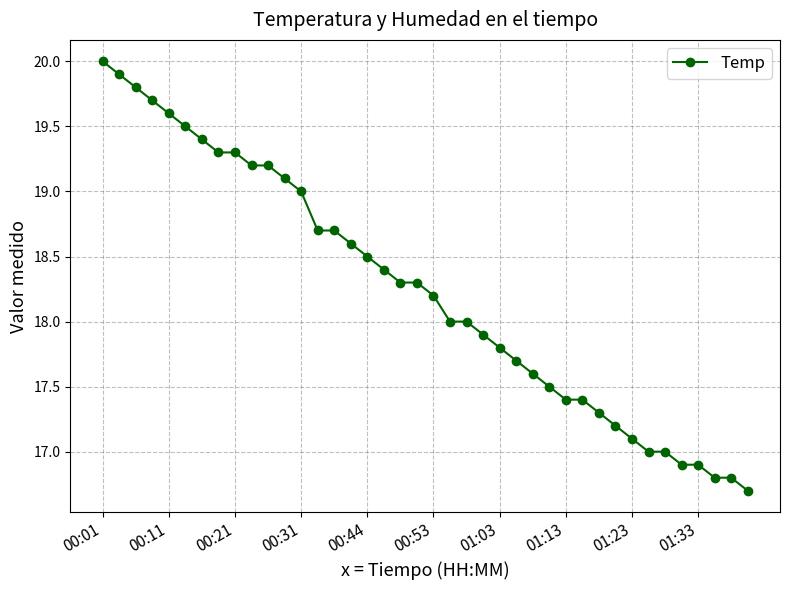

What is the greatest value displayed?

20.0